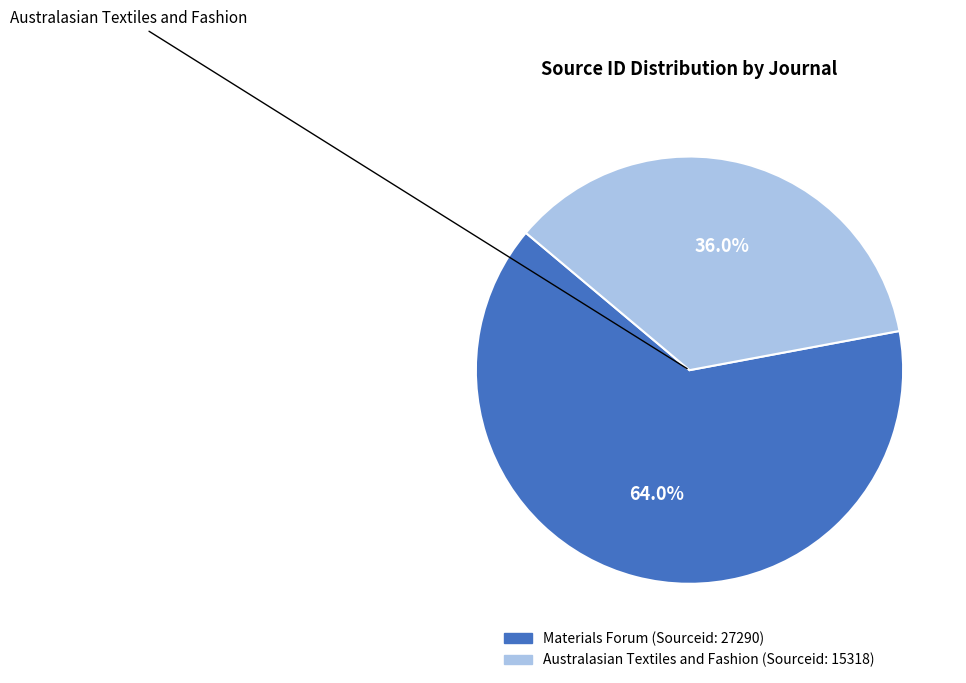

Count the number of slices in the pie.

2